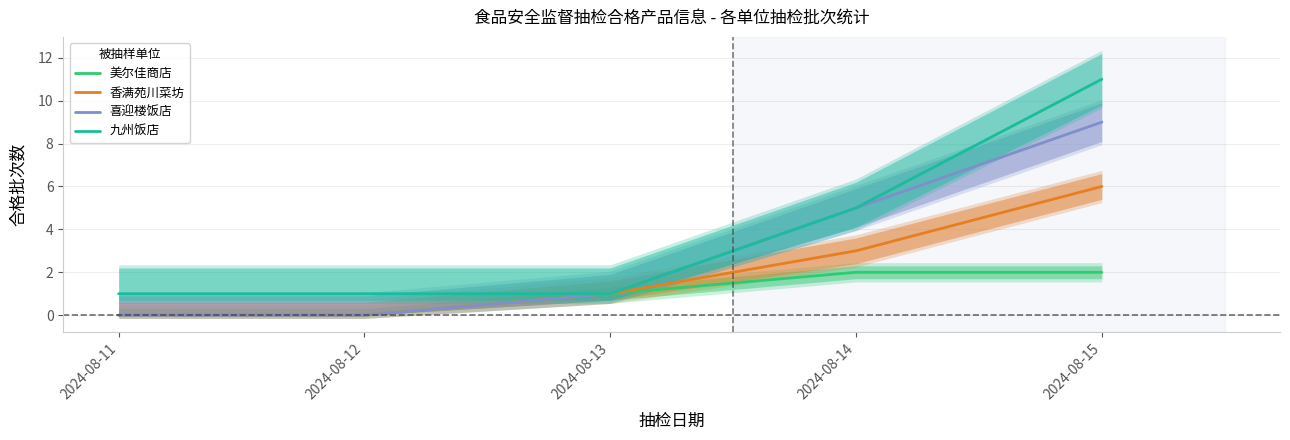

Count the 香满苑川菜坊 values in the range 0 to 3.

4